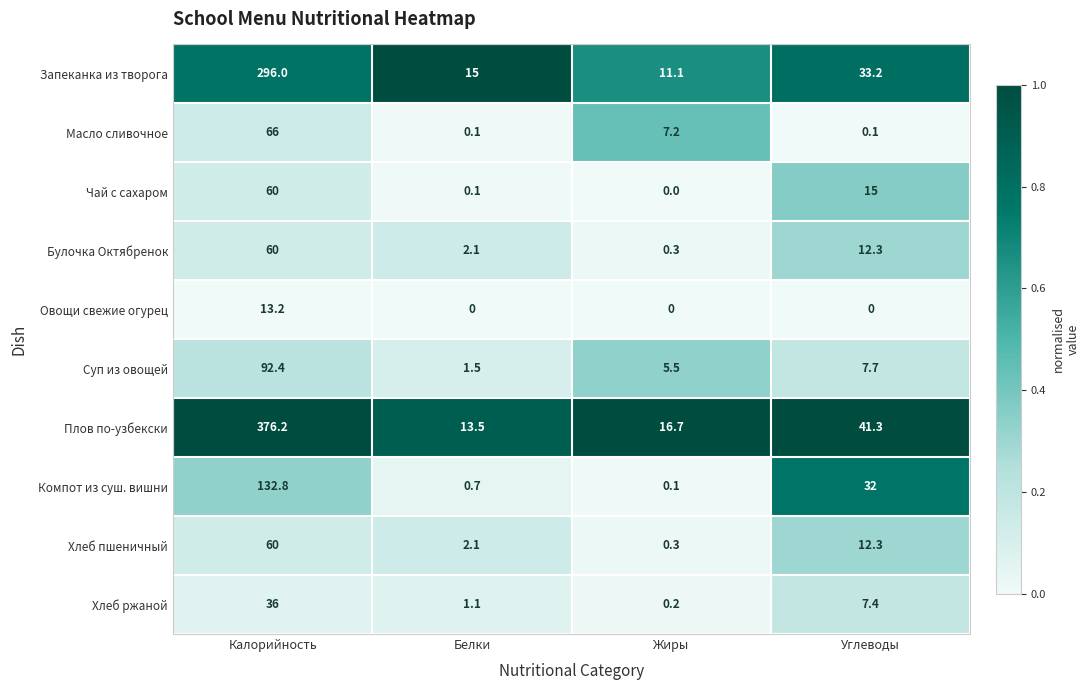

Rank the categories by Плов по-узбекски value from highest to lowest.

Калорийность, Углеводы, Жиры, Белки